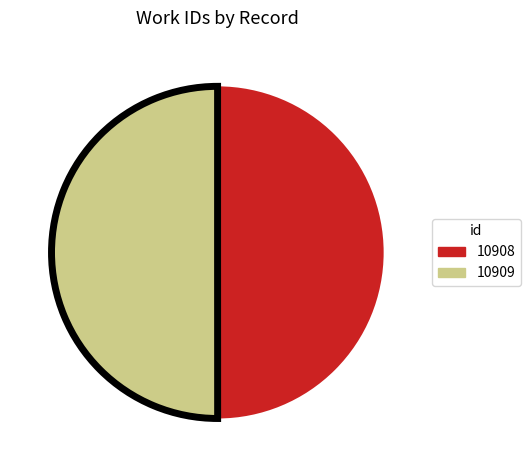

True or false: 10908 accounts for 50% of the total.

True